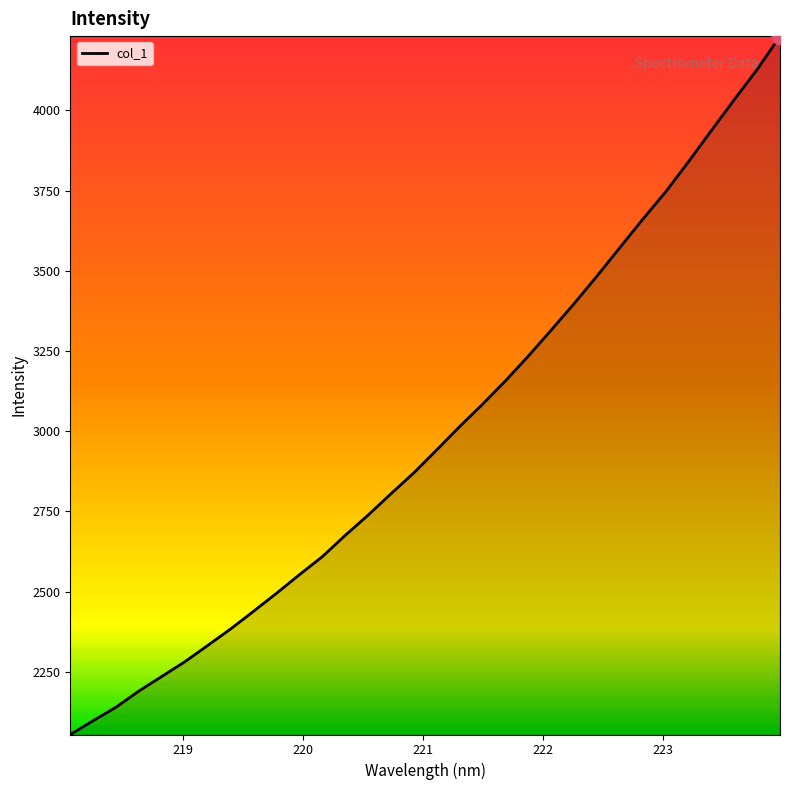

What is the greatest value displayed?

4231.6